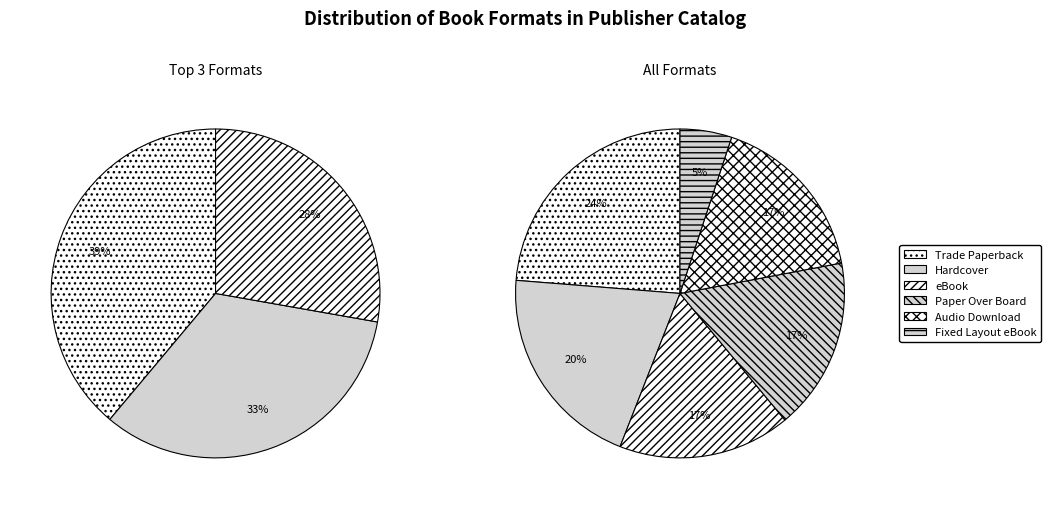

To the nearest percent, what is the combined percentage of Fixed Layout eBook and eBook?

22%